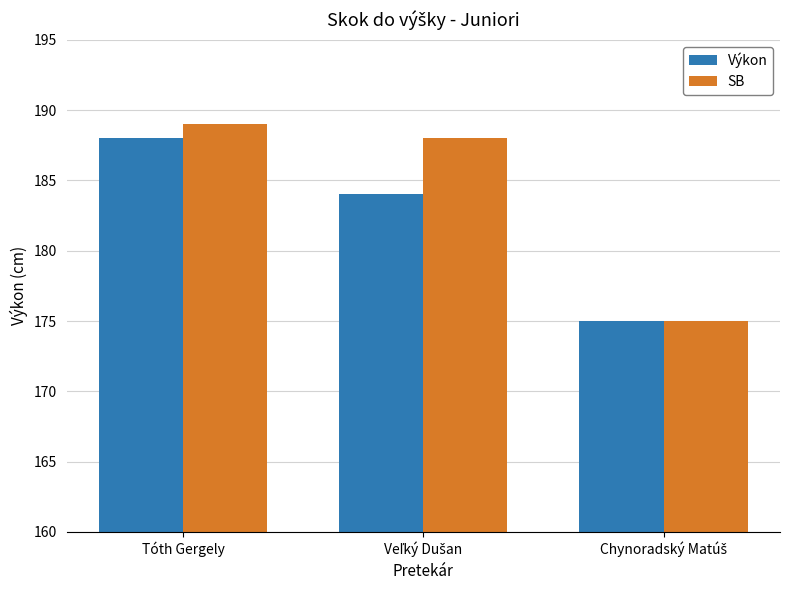

What is the difference between the maximum and minimum values in the SB series?

14